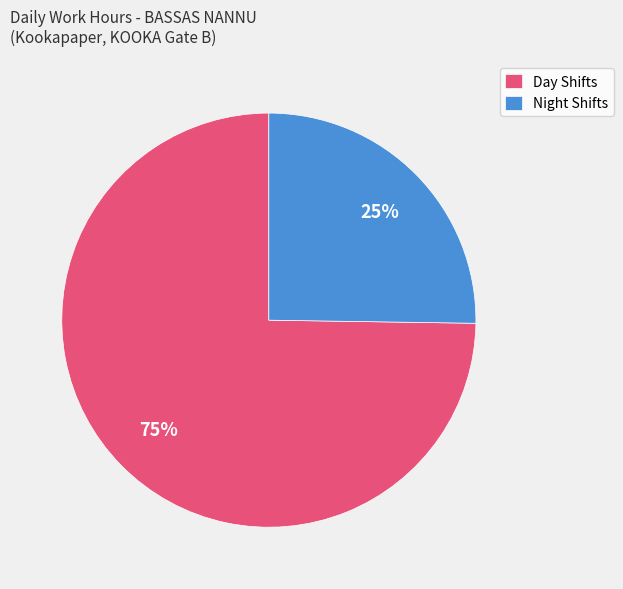

Is it true that Day Shifts is 75% of the pie?

True